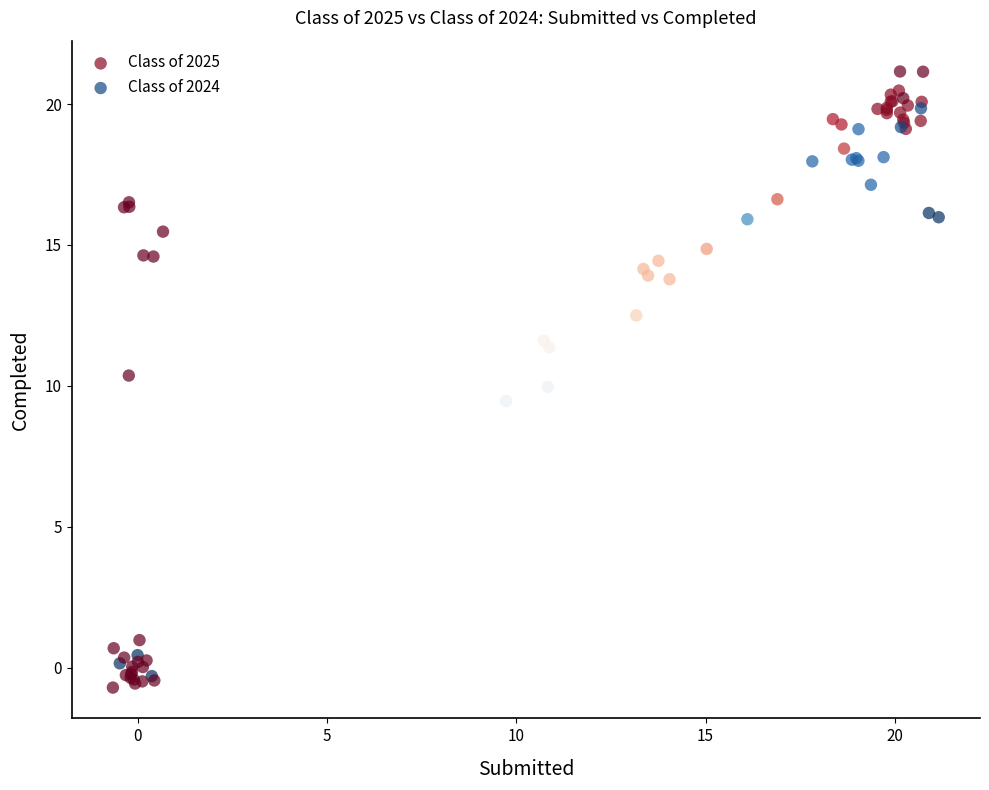

Which series reaches the maximum Y coordinate?

Class of 2025